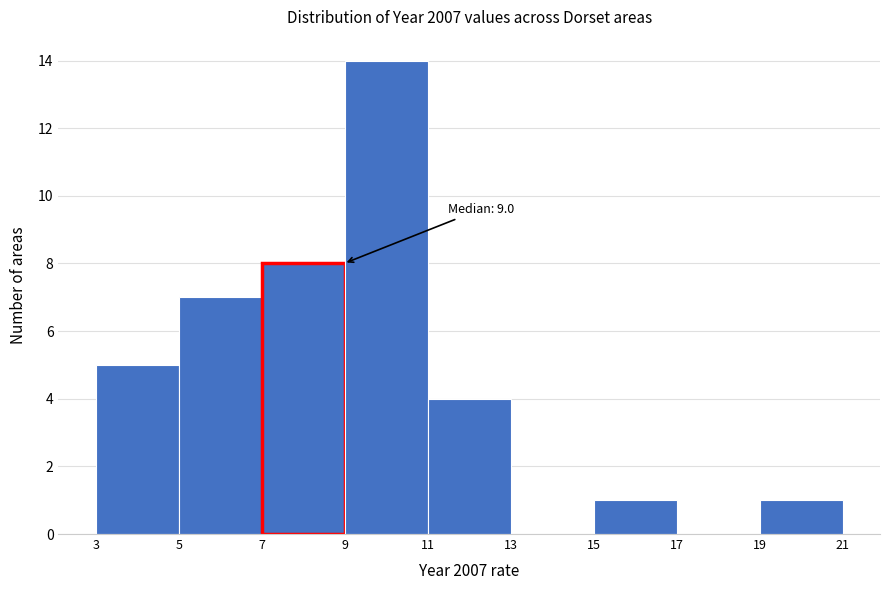

Over which range of the x-axis is the bar tallest?

9 to 11